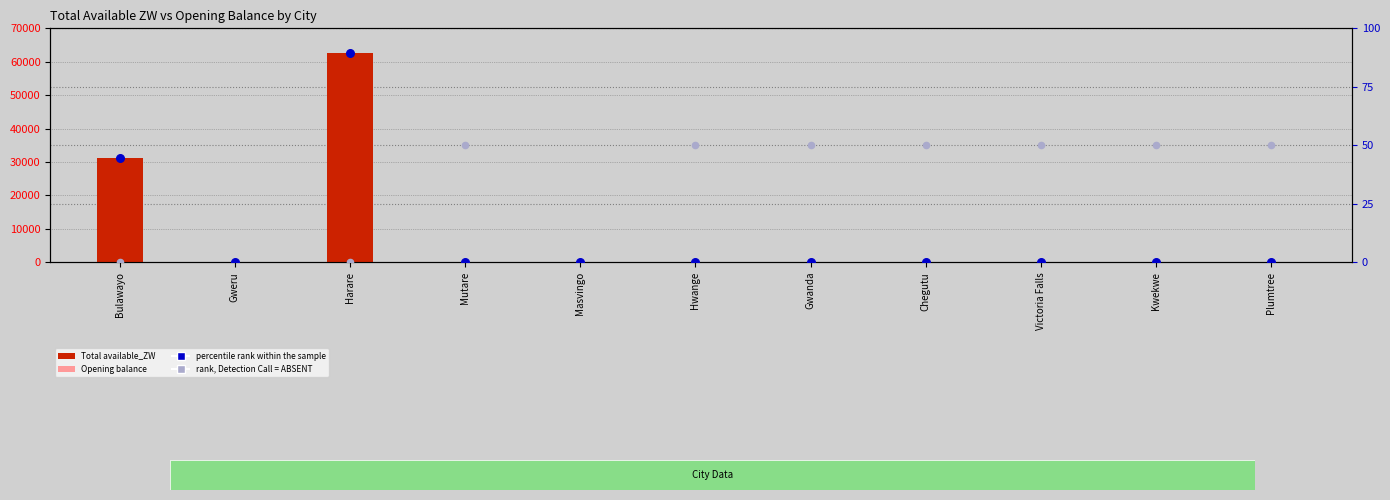

At how many categories does at least one series exceed 29773?

2